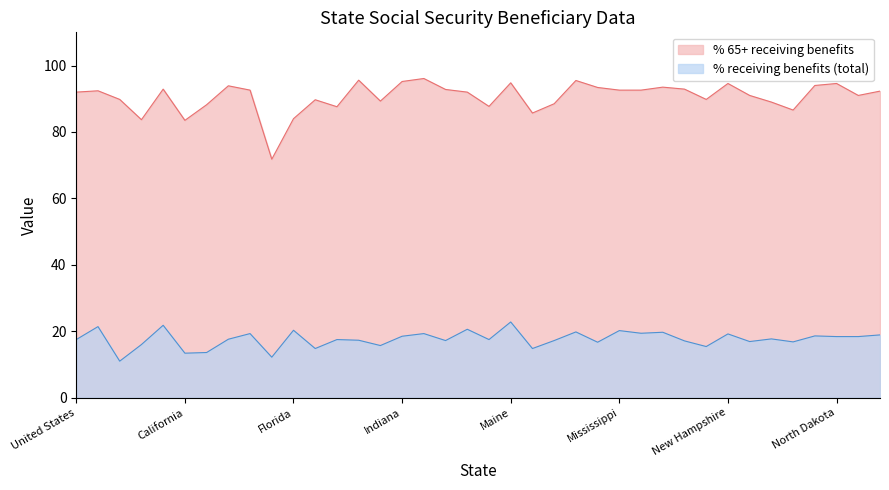

In % receiving benefits (total), how many points are higher than both neighbors (excluding endpoints)?

14